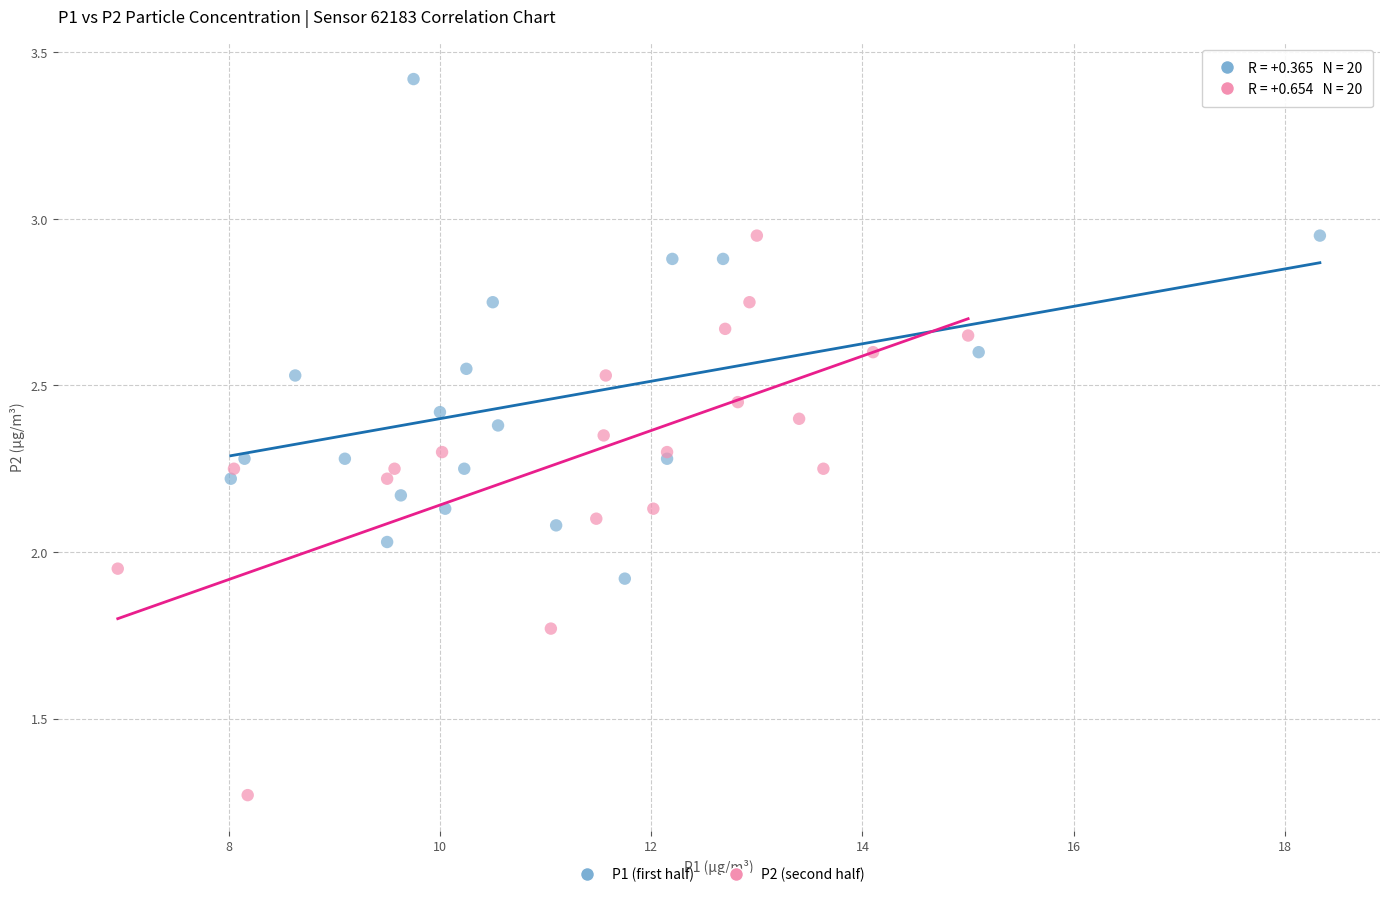

Which series reaches the minimum Y coordinate?

P2 (second half)